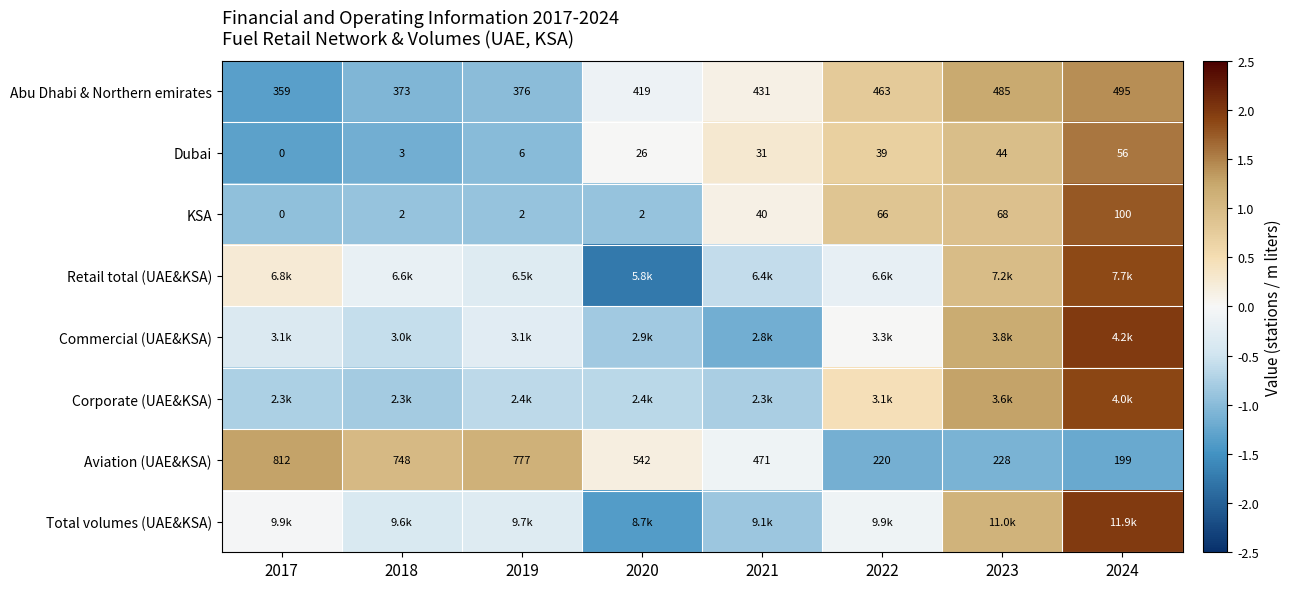

Which category has the highest value in the Commercial (UAE&KSA) series?

2024